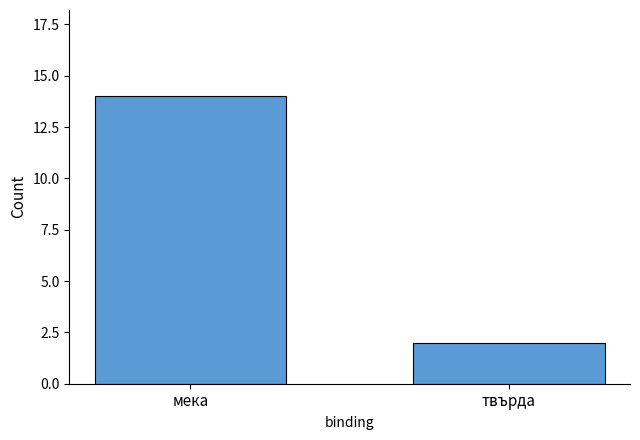

Does the chart contain stacked bars?

No